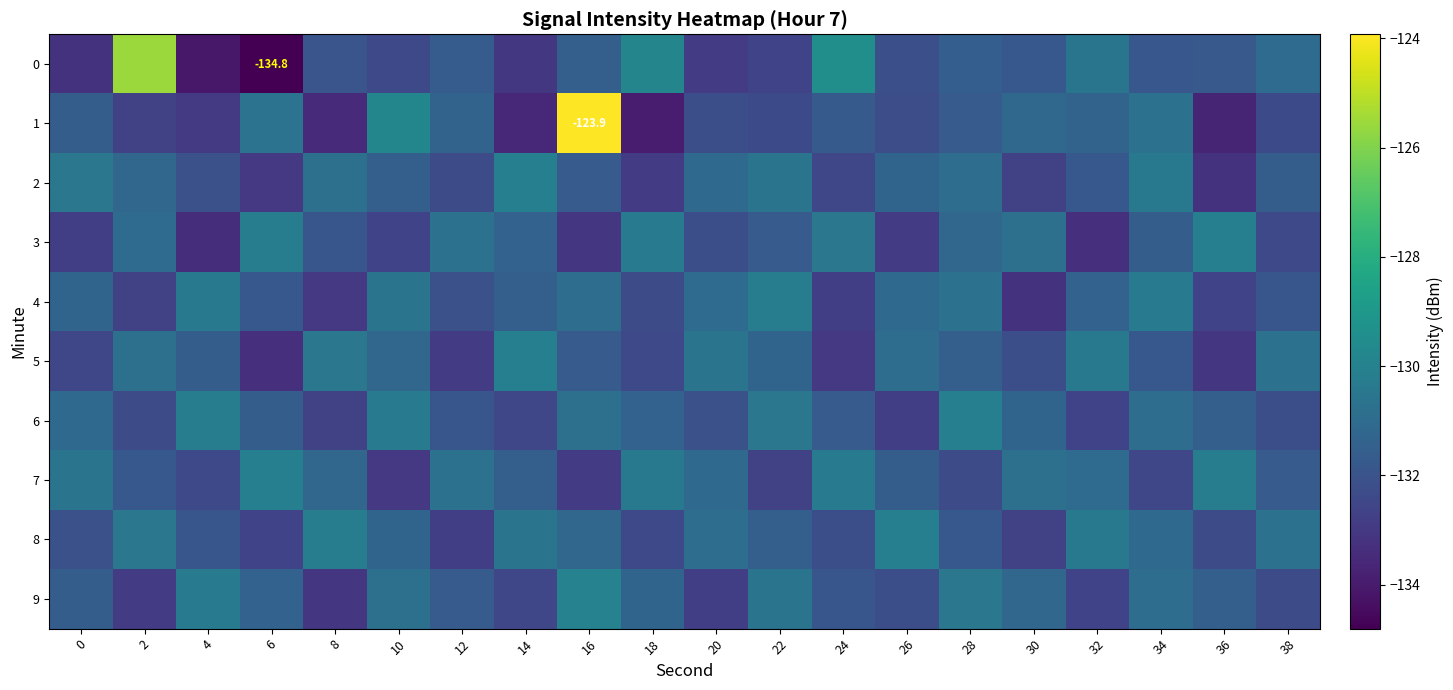

At how many categories does at least one series exceed -129?

2